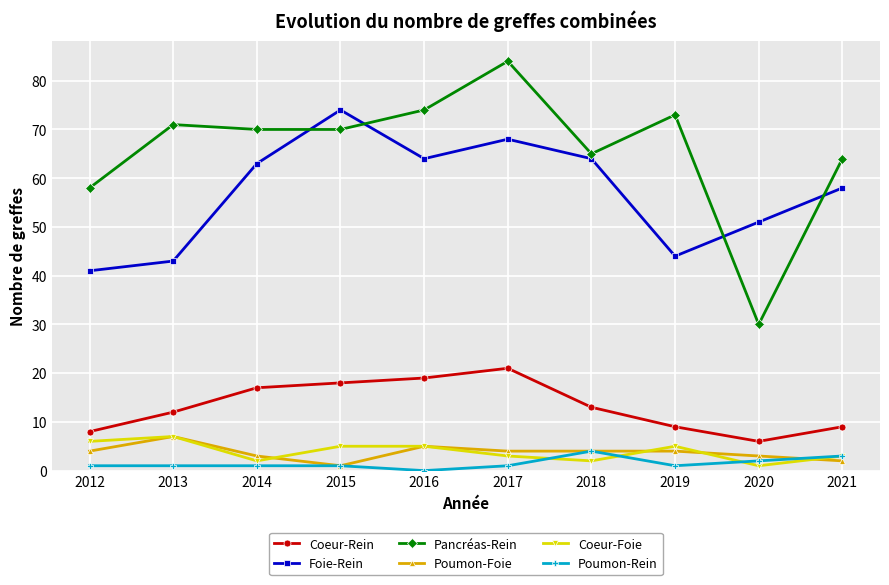

Is the value of Poumon-Foie at 2014 greater than the value of Foie-Rein at 2016?

No